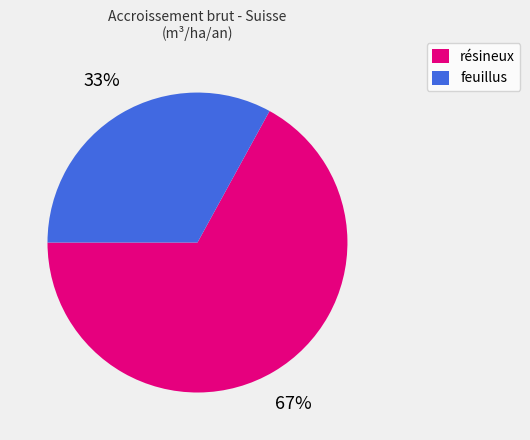

Does any single category account for the majority?

Yes